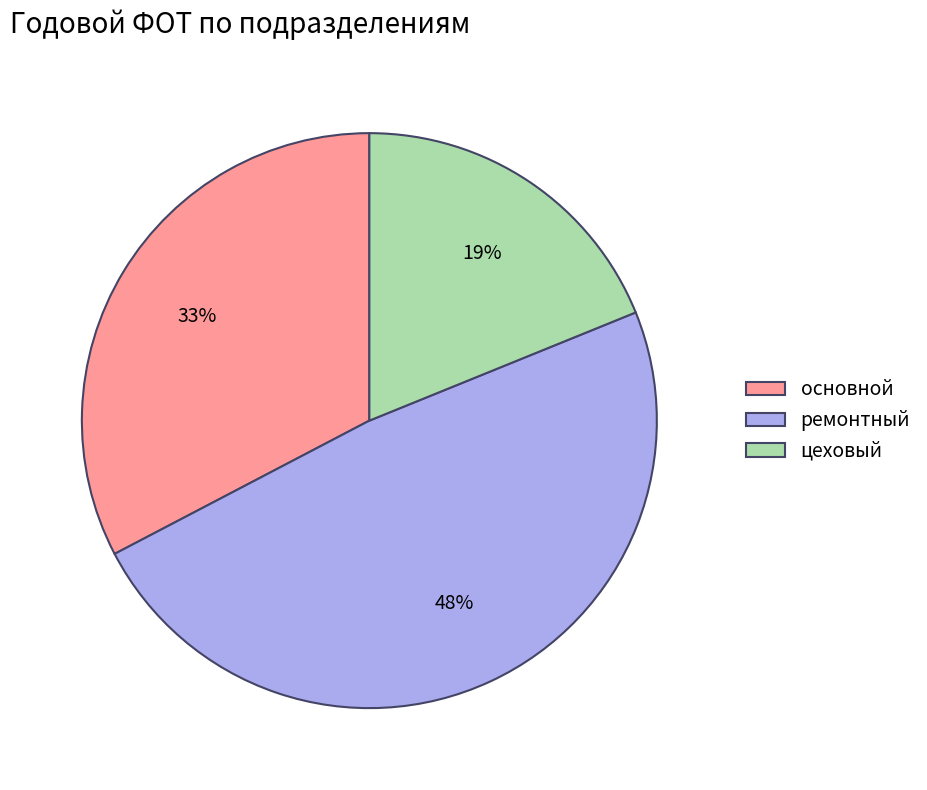

Count the number of slices in the pie.

3